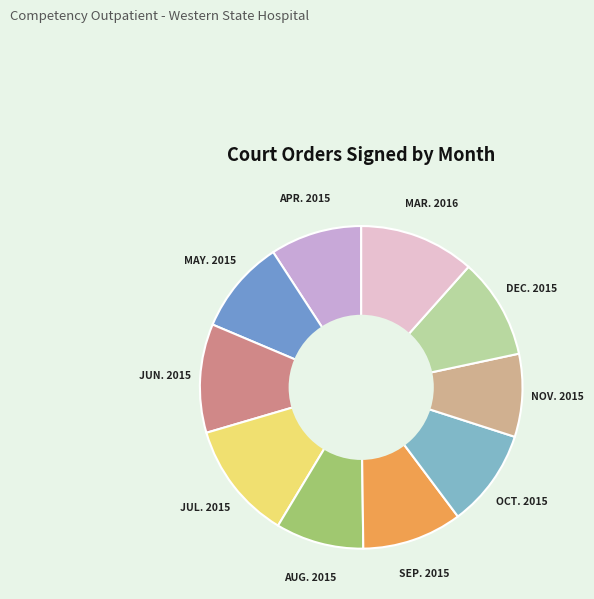

What is the ratio of the value at JUL. 2015 to the value at SEP. 2015?

1.2